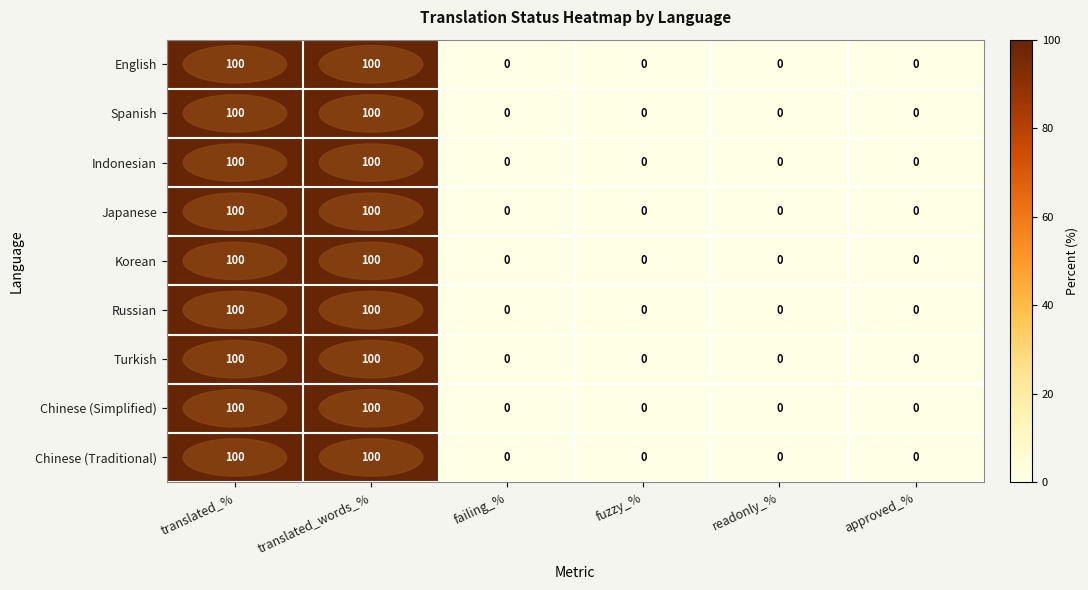

The value of Turkish at fuzzy_% is -43. True or false?

False